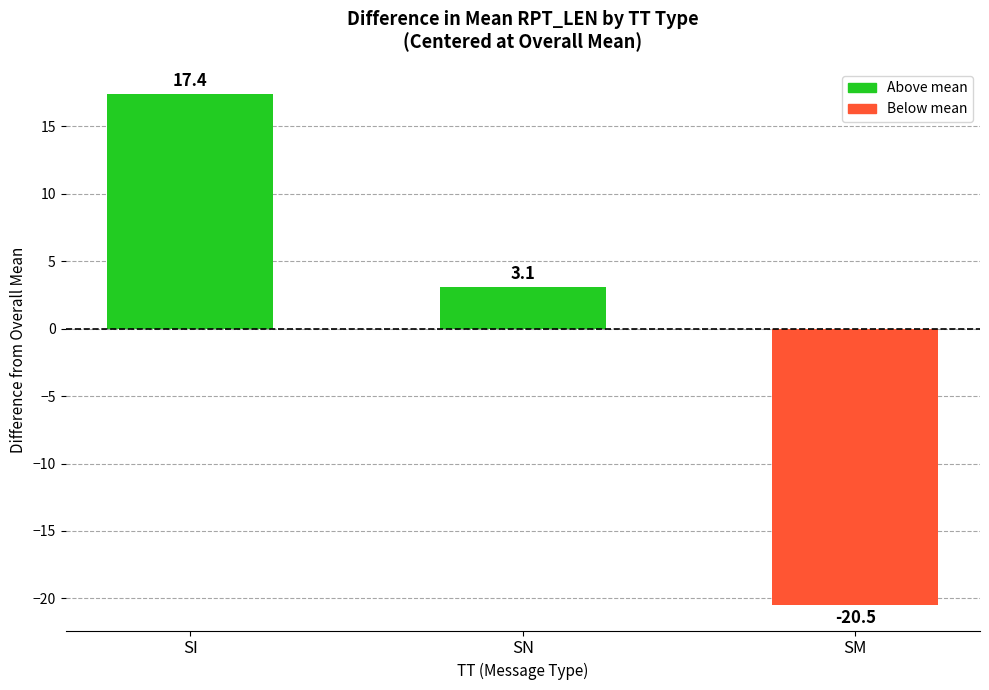

True or false: the data shows -20.5 at SM.

True